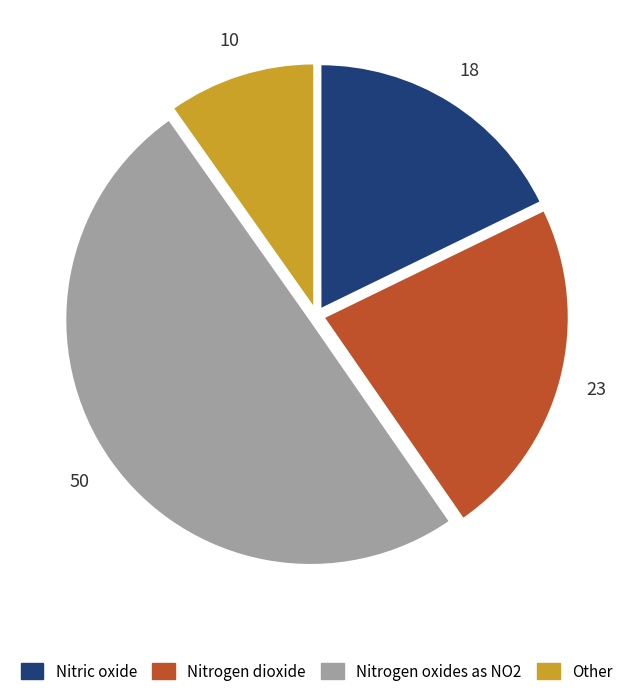

True or false: Other accounts for 1% of the total.

False